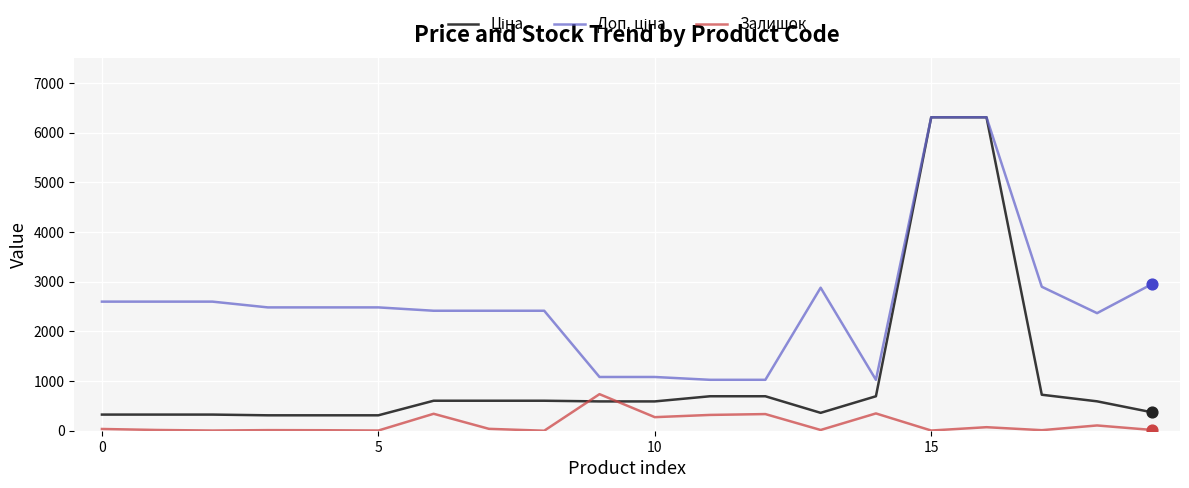

What is the maximum value shown in the chart?

6308.8